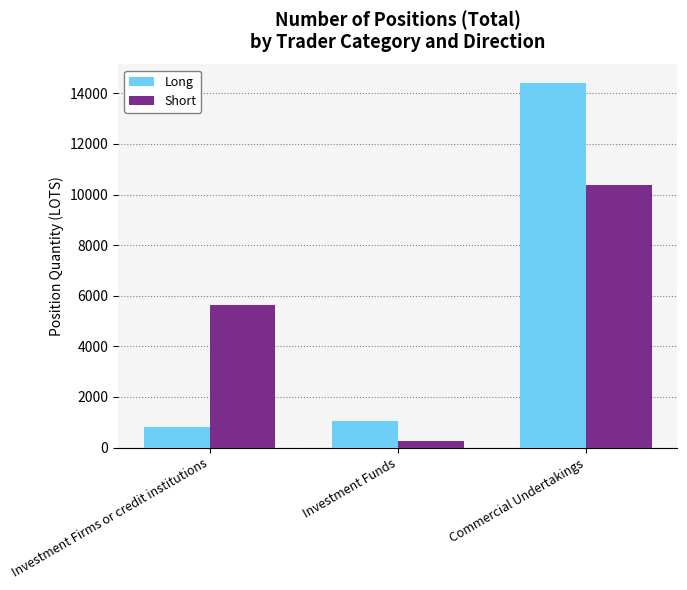

Read the Short value at Investment Firms or credit institutions.

5615.7